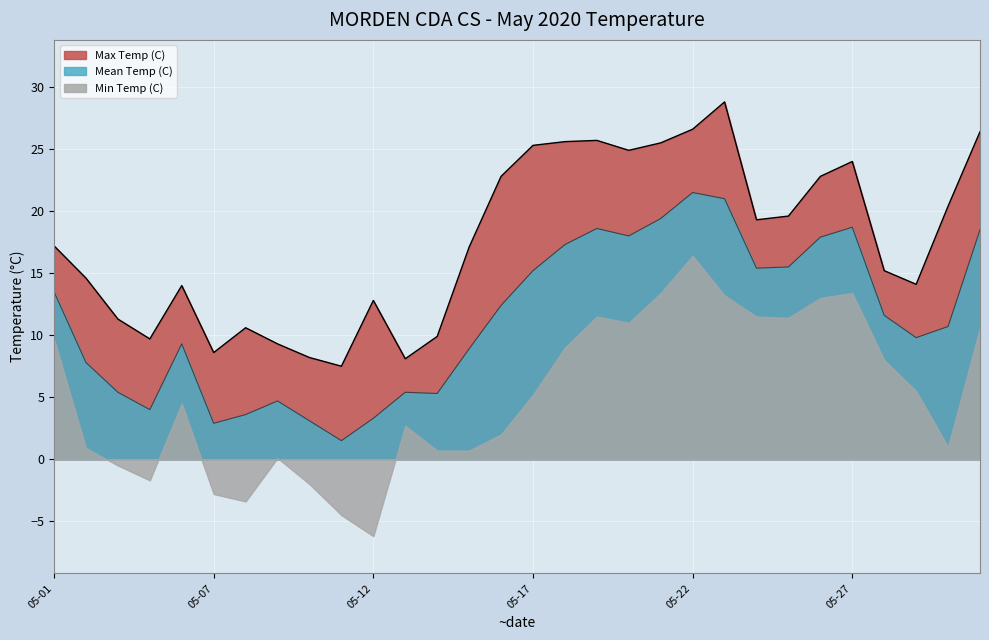

At how many categories does at least one series exceed 7?

30